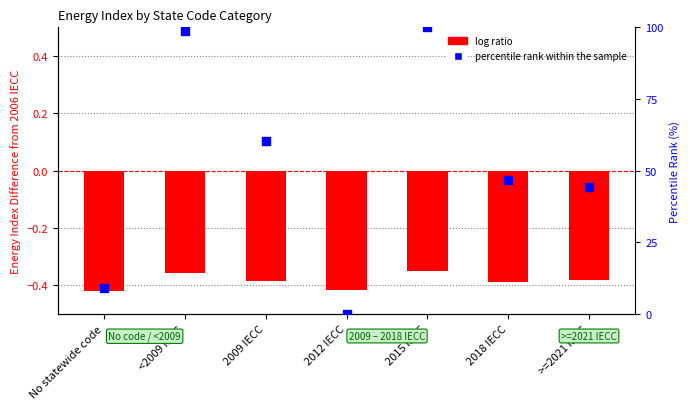

At which category is the sum across all series the highest?

2015 IECC